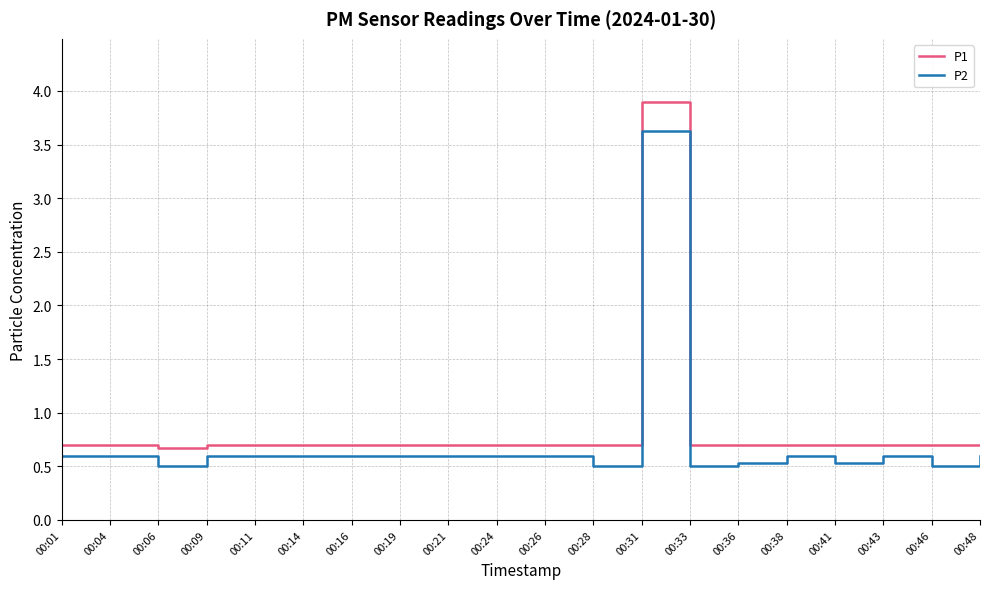

How many categories are shown in the chart?

20